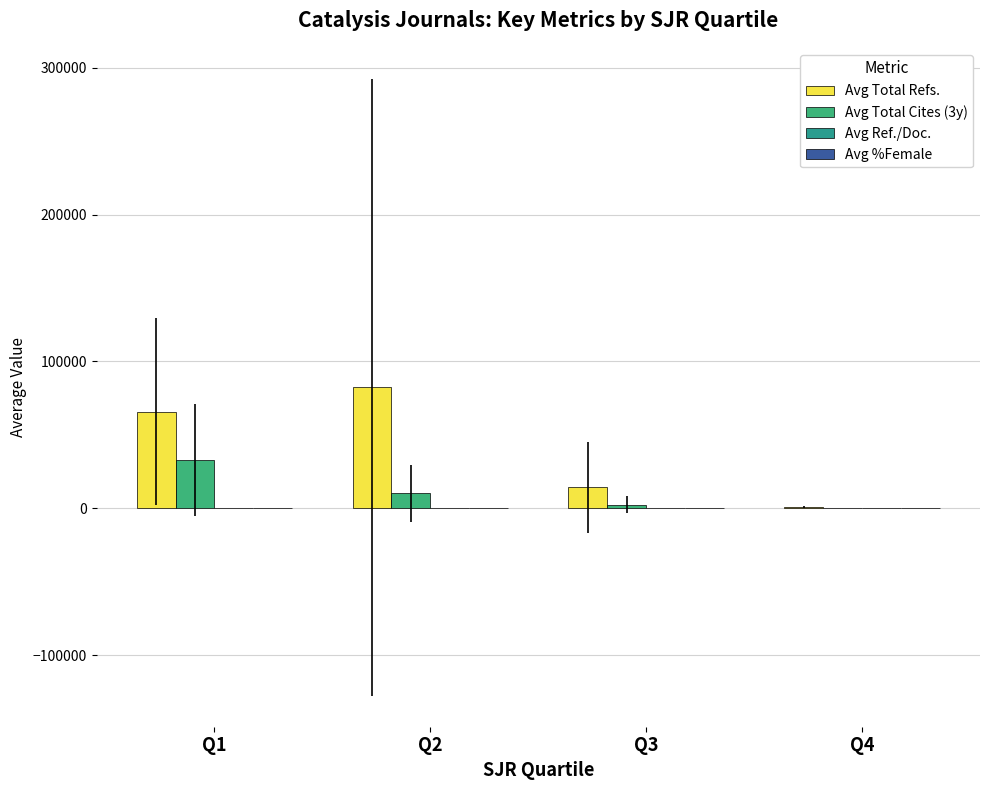

The value of Avg Total Cites (3y) at Q2 is 10198.0. True or false?

True